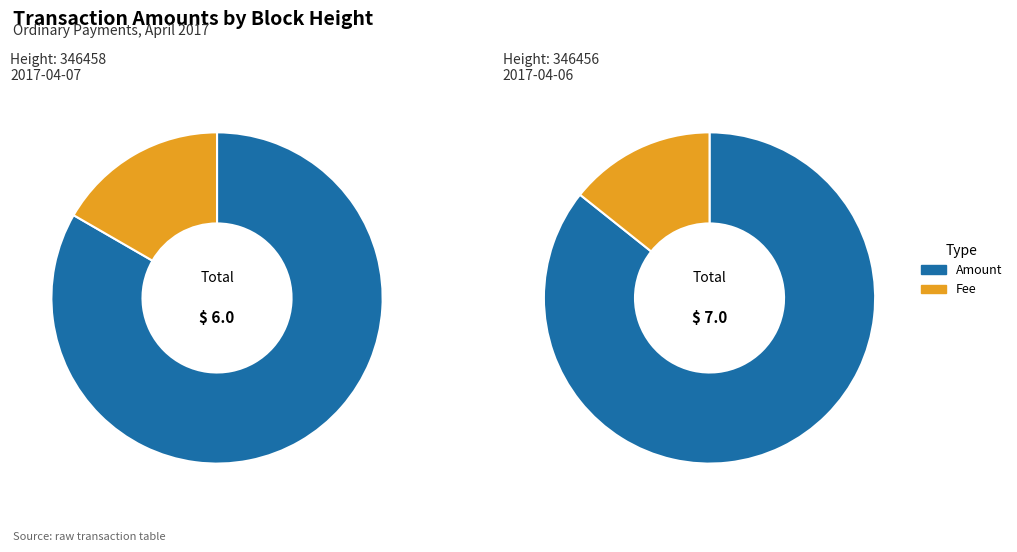

Is there a majority slice in this chart?

Yes